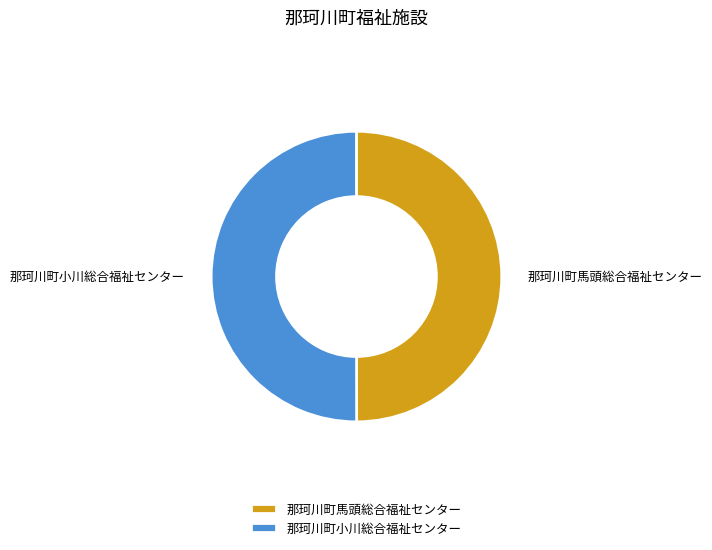

Approximately how many times larger is the value at 那珂川町馬頭総合福祉センター compared to 那珂川町小川総合福祉センター?

1.0